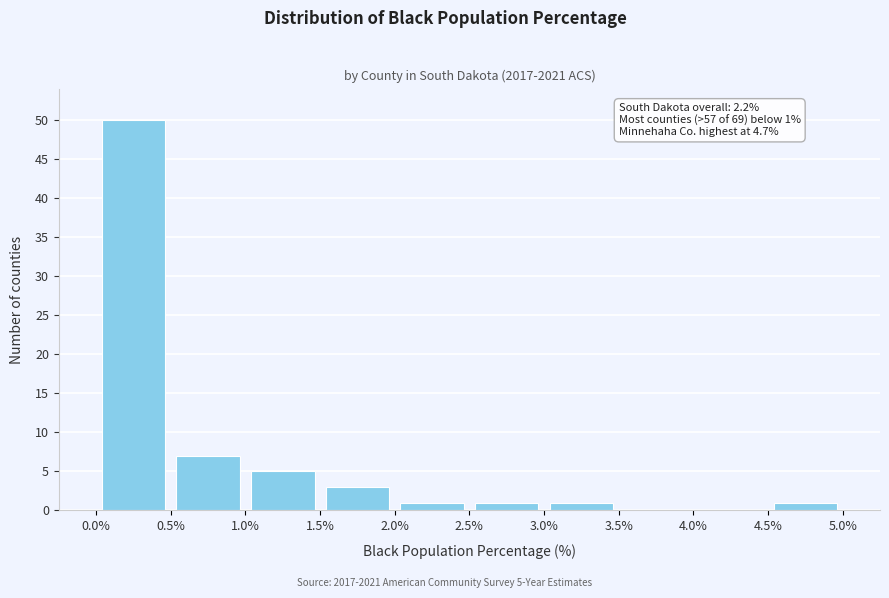

Which range on the x-axis has the tallest bar?

0.0% to 0.5%